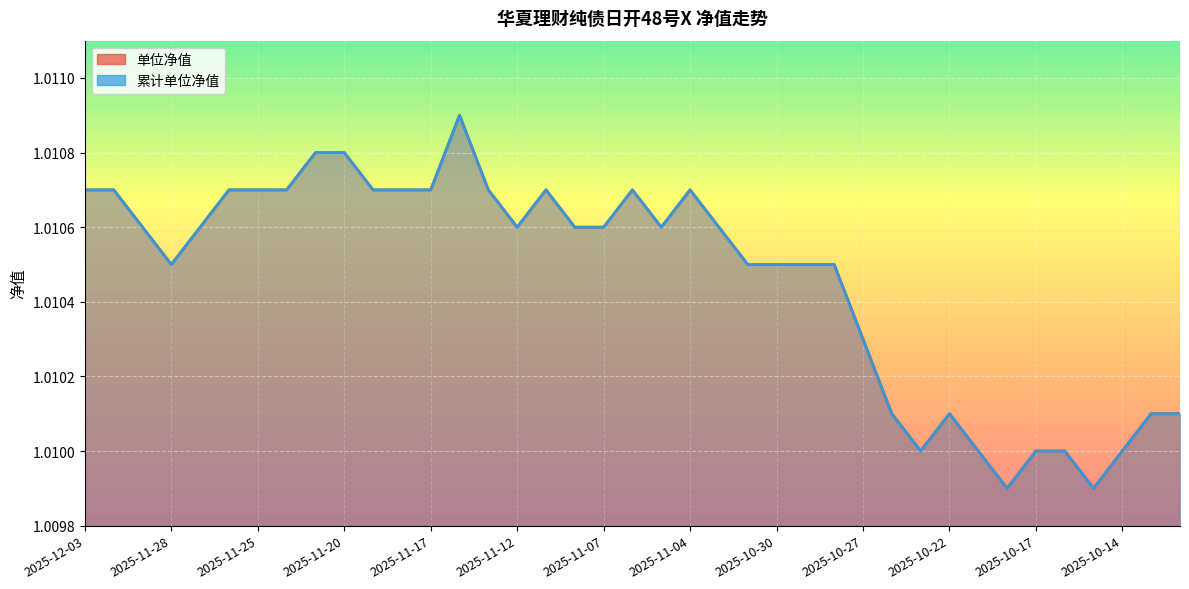

Which series changed the most between 2025-11-10 and 2025-10-15?

单位净值